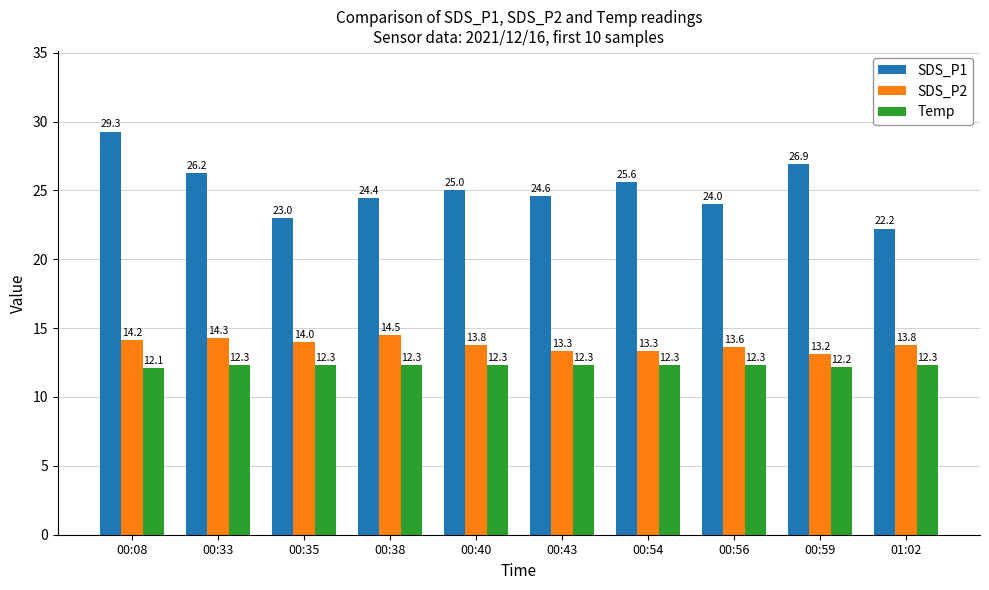

True or false: Temp has a value of 6.7 at 00:43.

False